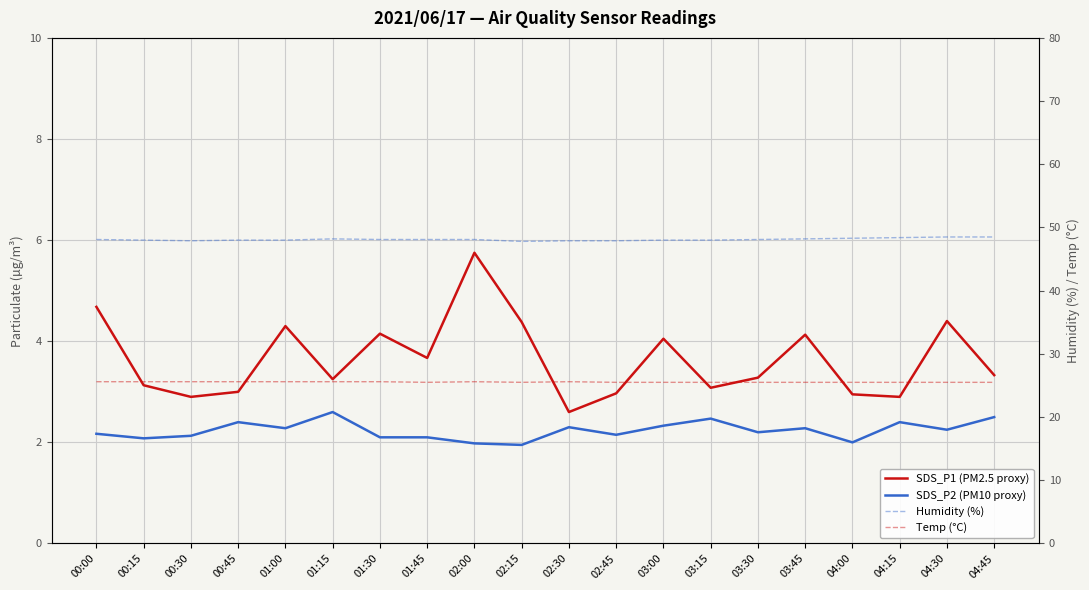

What is the spread (max minus min) of values at 03:45?

45.9